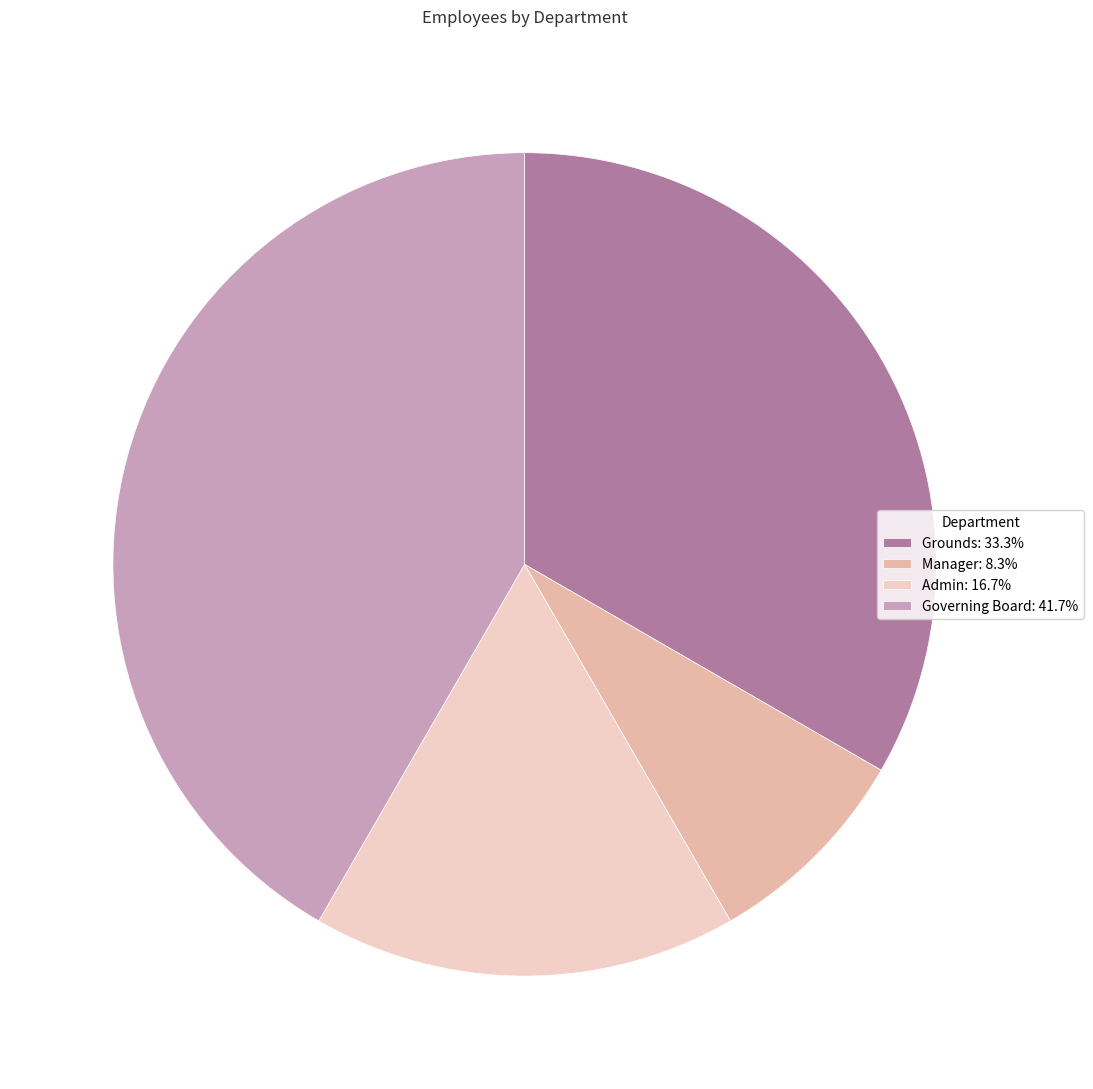

Is it true that Admin is 17% of the pie?

True